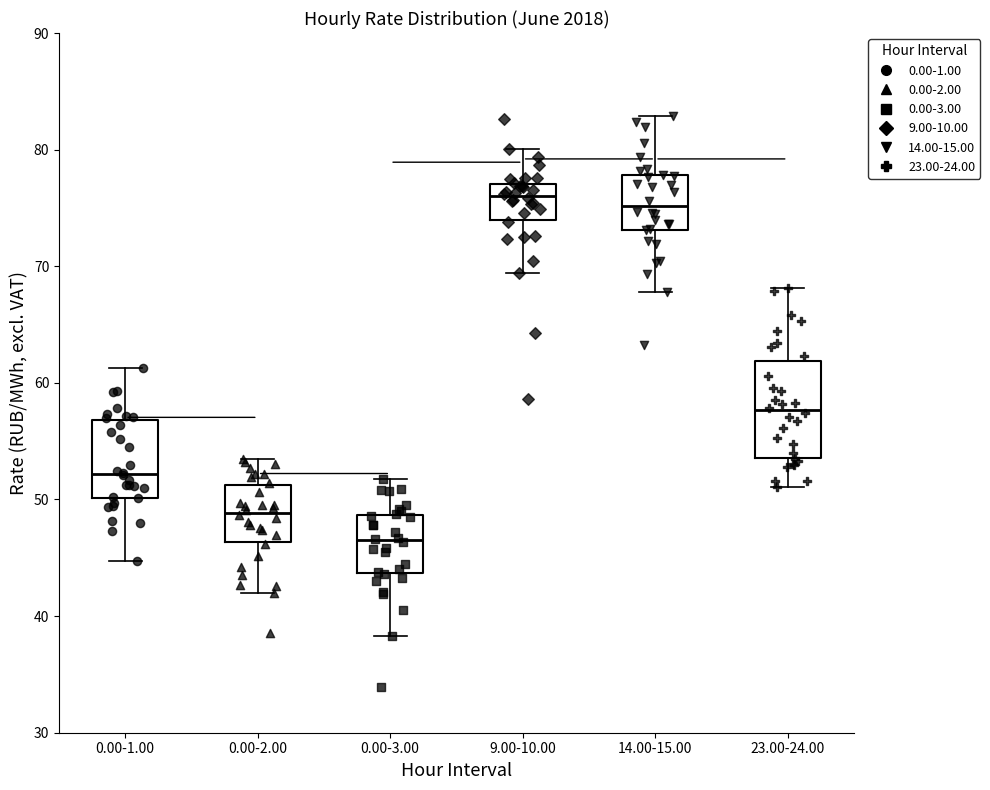

Which box is the tallest, from its lower edge to its upper edge?

23.00-24.00